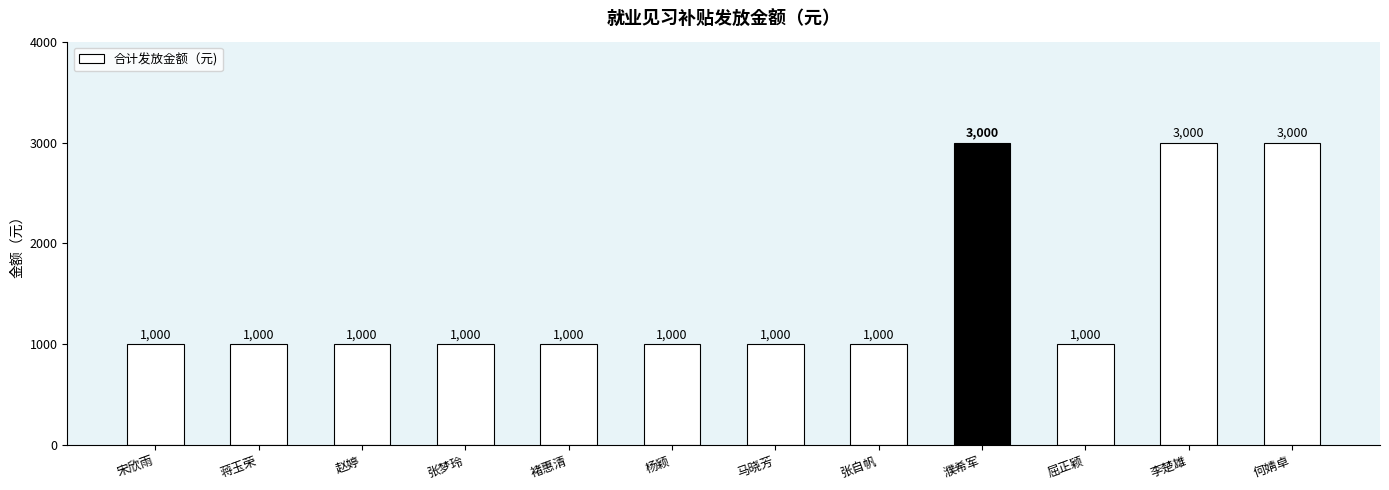

Reading left to right, list all the values displayed in this chart.

1000	1000	1000	1000	1000	1000	1000	1000	3000	1000	3000	3000